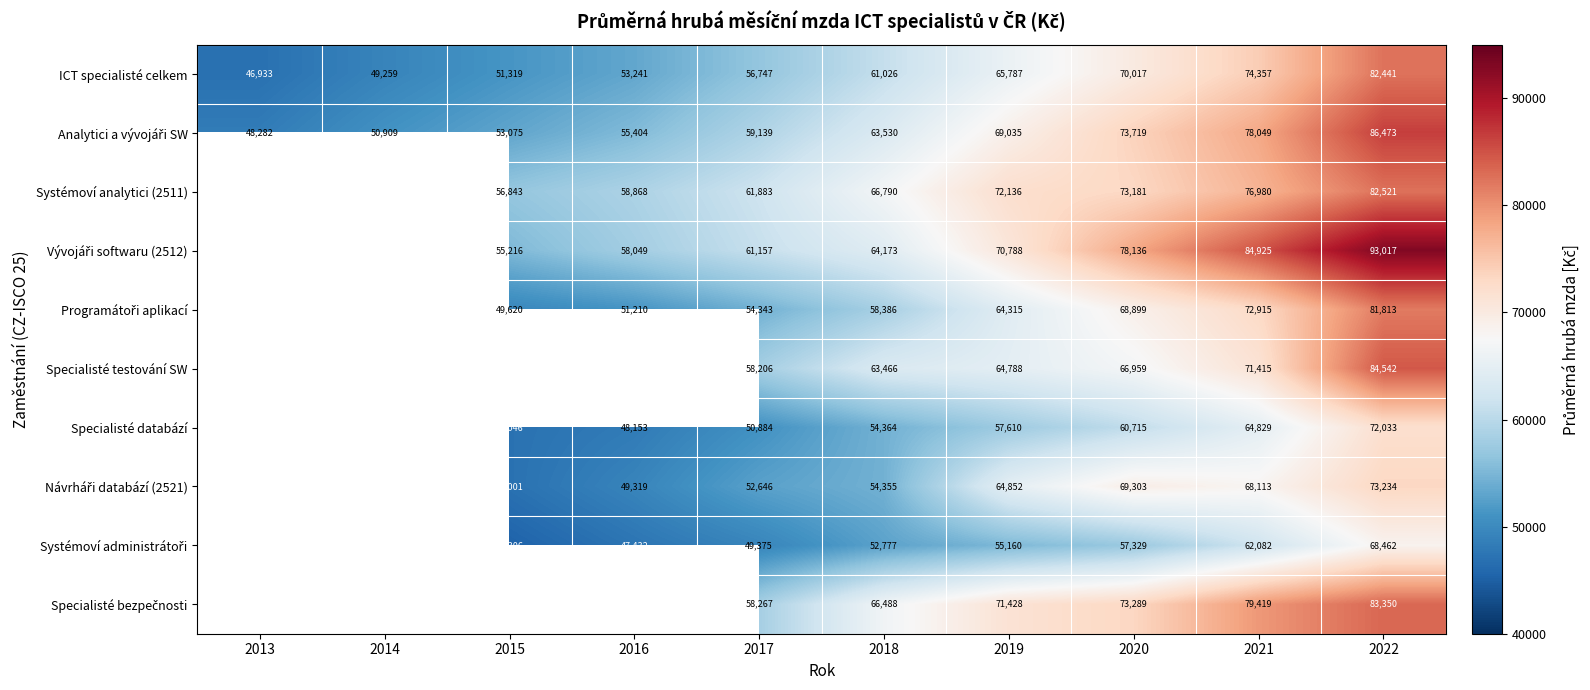

What is the sum of the Analytici a vývojáři SW values at 2018 and 2015?

116605.0